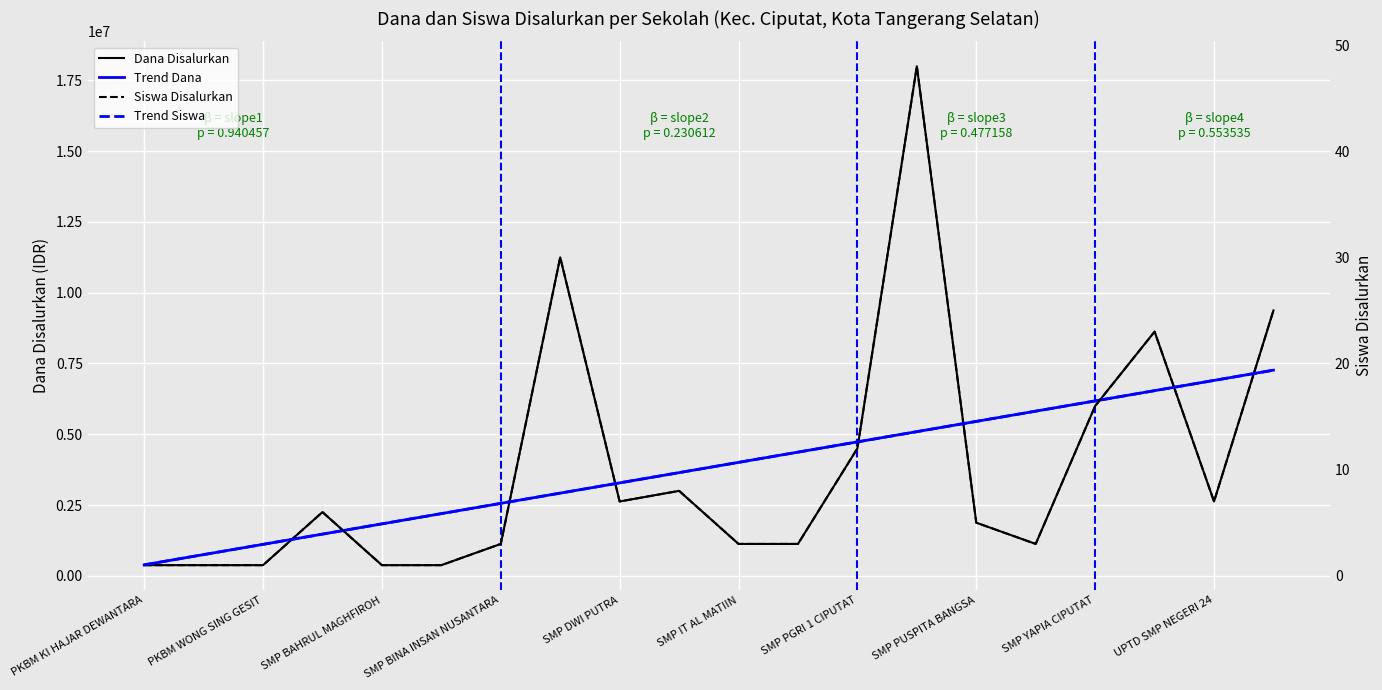

What are all the series names shown in the legend?

Dana Disalurkan, Trend Dana, Siswa Disalurkan, Trend Siswa